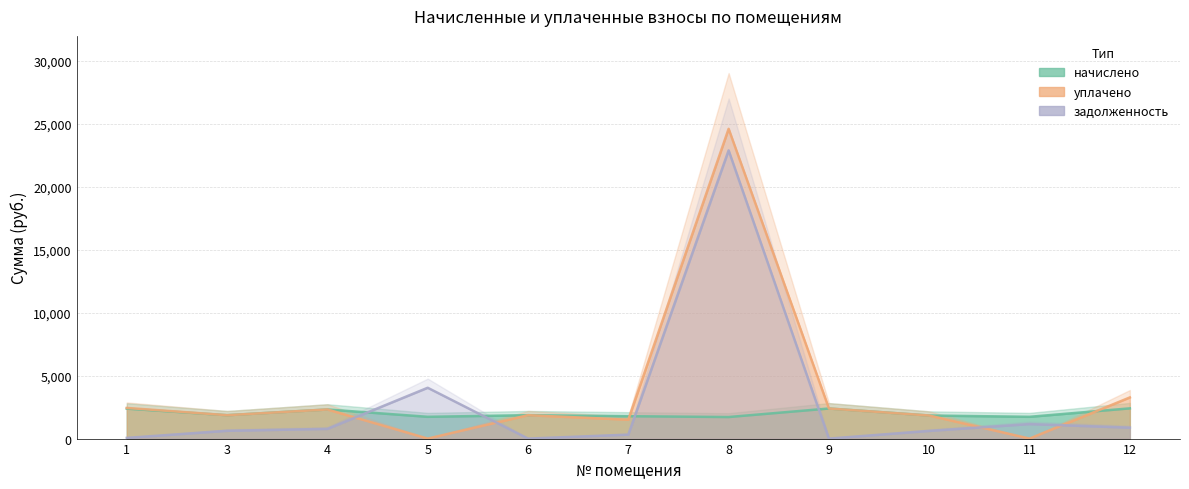

Is it true that уплачено equals 3269.2 at 12?

True